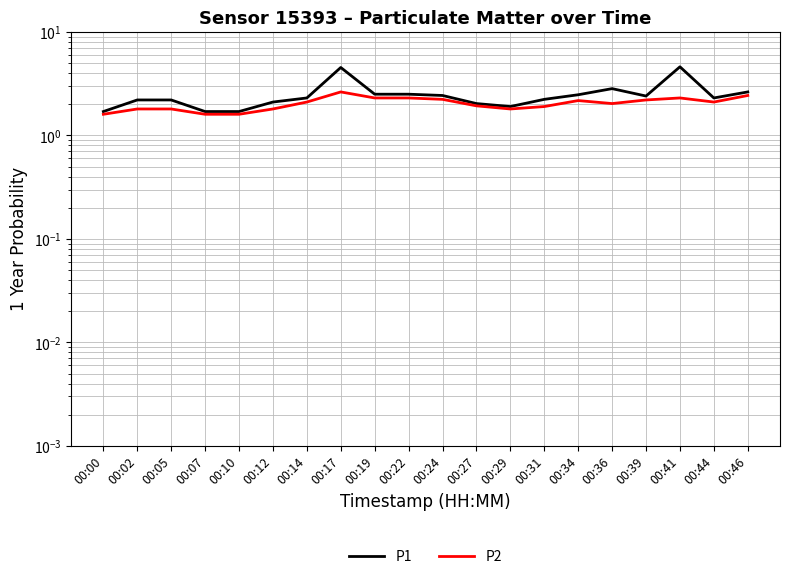

What is the difference between the P2 values at 00:02 and 00:00?

0.2